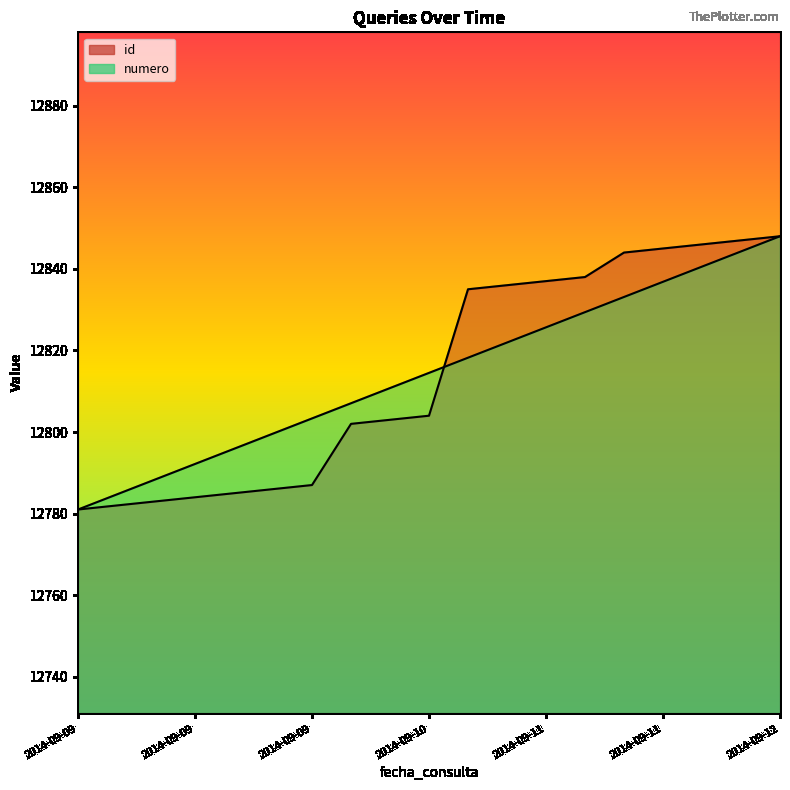

Which category has the lowest value across all series?

2014-09-09